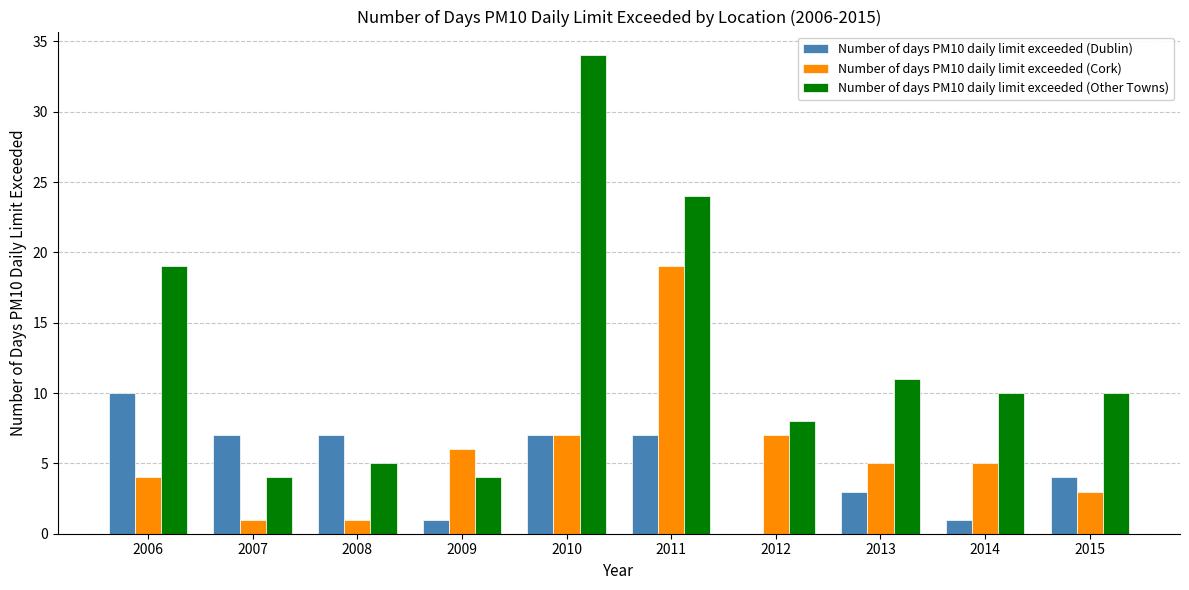

What is the difference between the Number of days PM10 daily limit exceeded (Other Towns) values at 2009 and 2013?

7